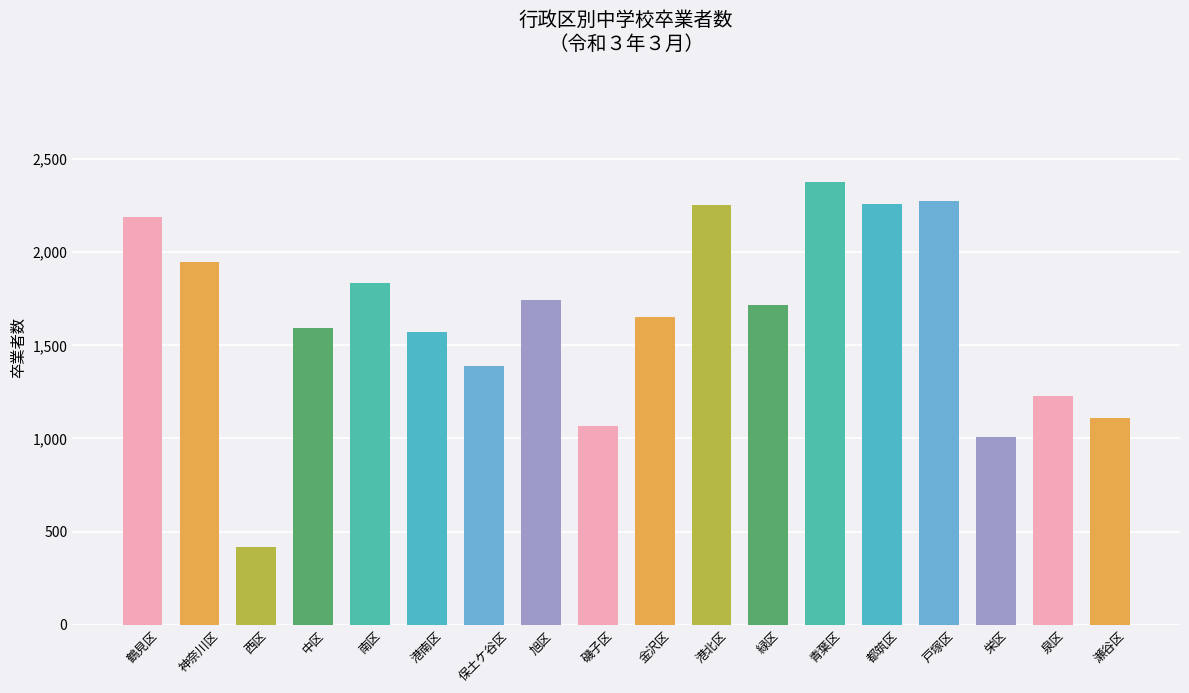

What is the ratio of the value at 都筑区 to the value at 緑区?

1.3